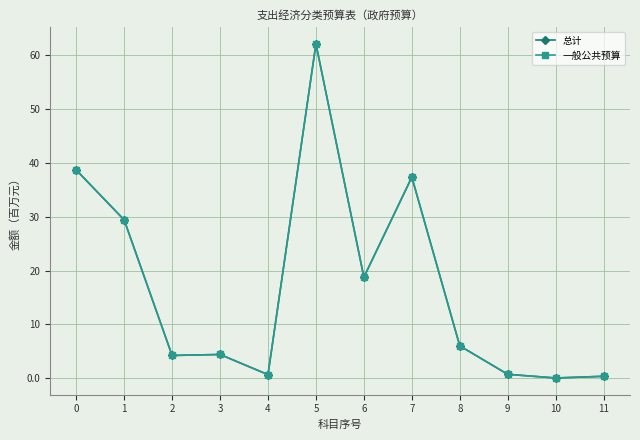

At which category does 总计 reach its first local valley?

2